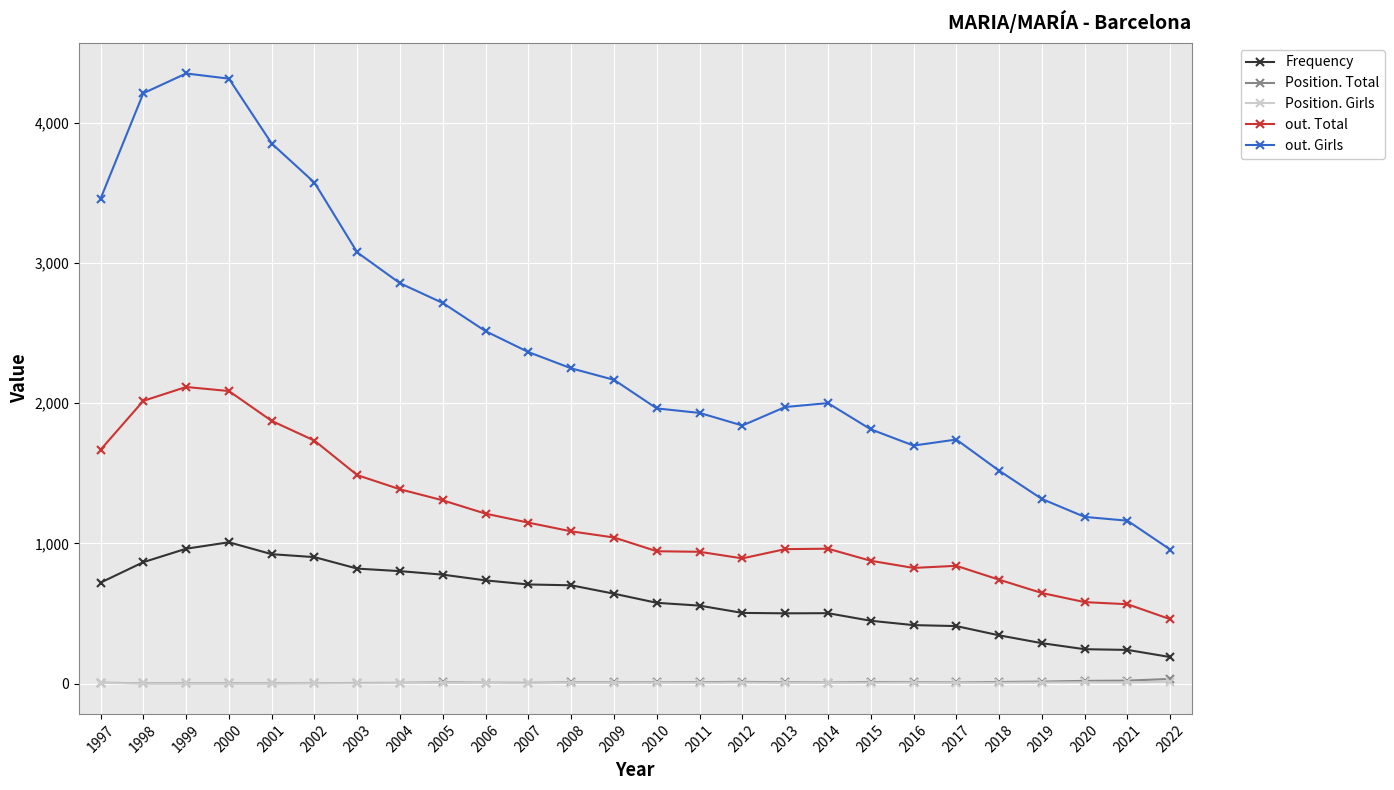

Read the Position. Total value at 2008.

8